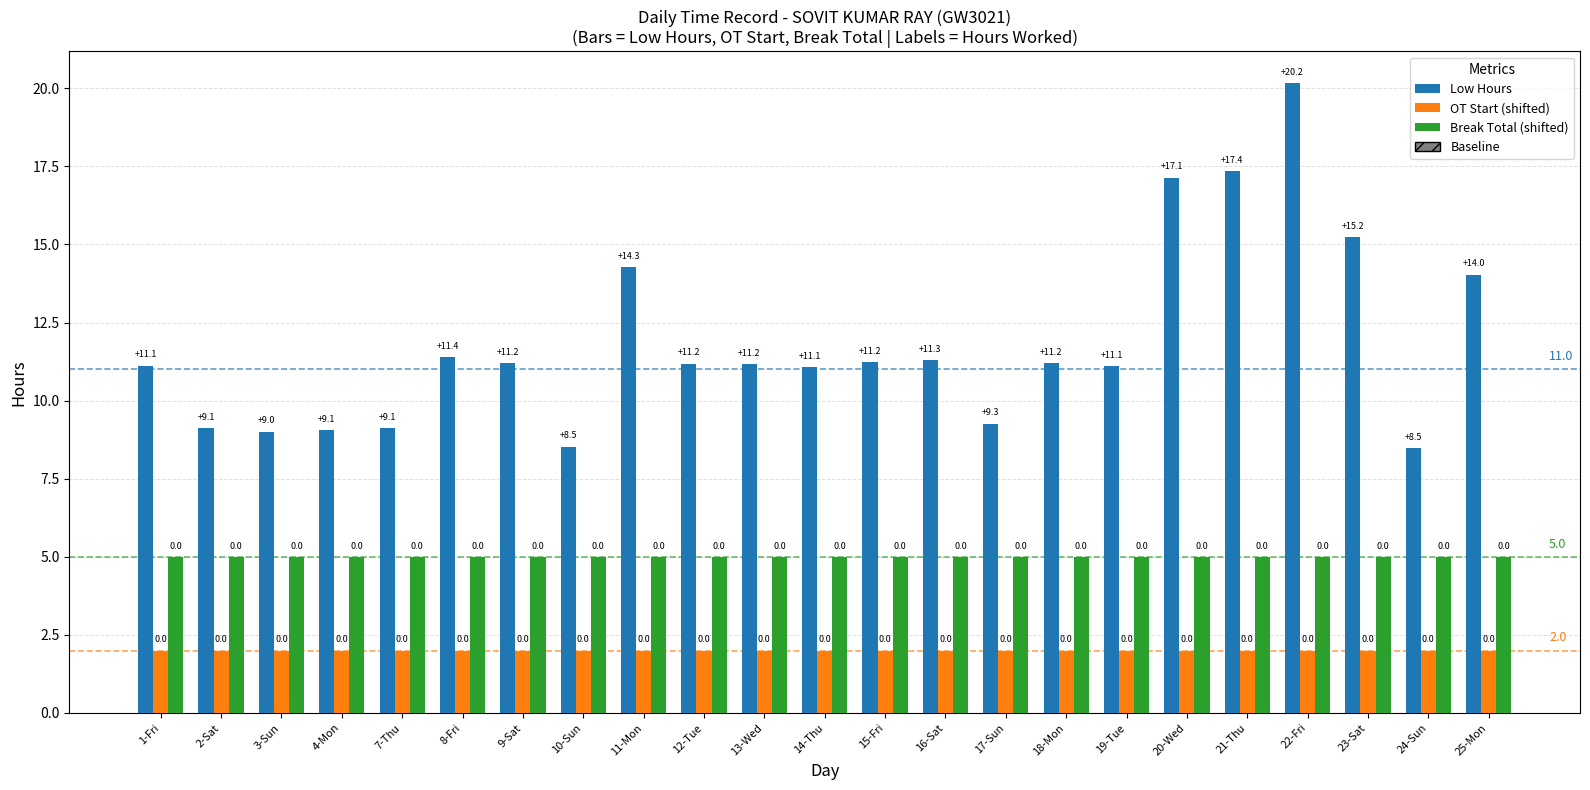

At which category does the chart reach its peak across all series?

22-Fri